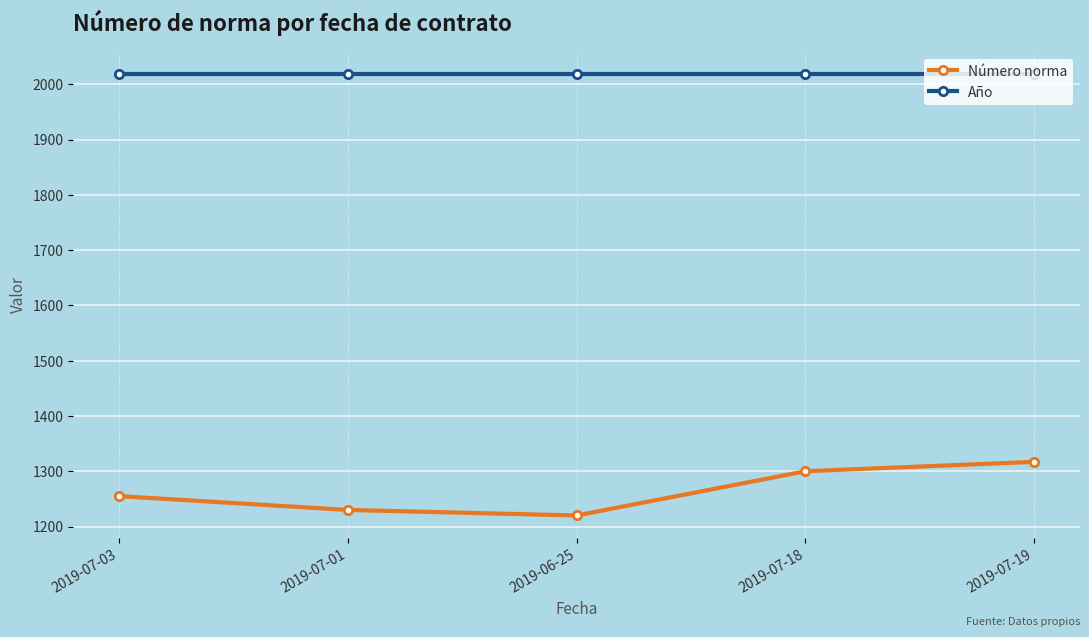

How many lines are shown in the chart?

2